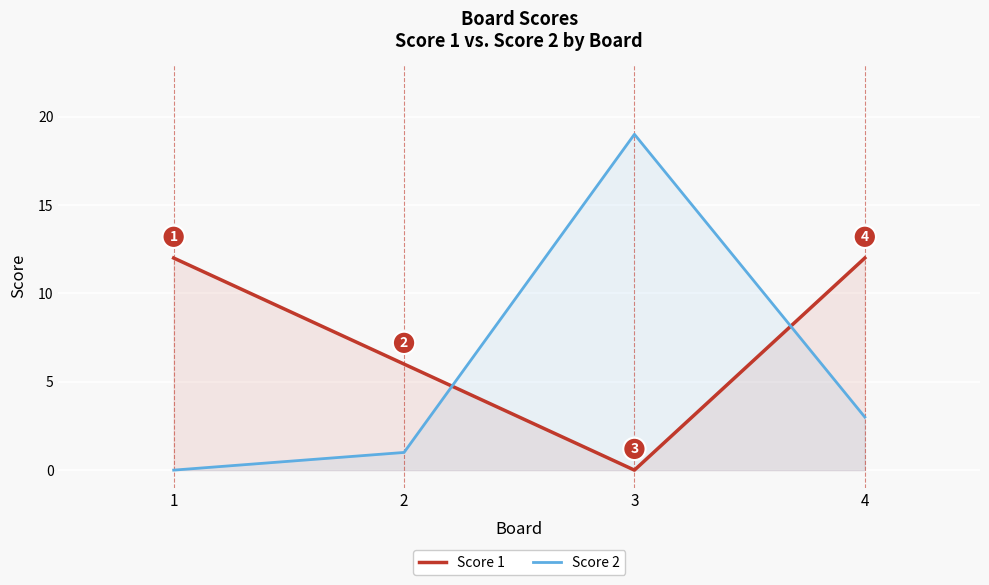

At which label is Score 2 closest to 9?

4